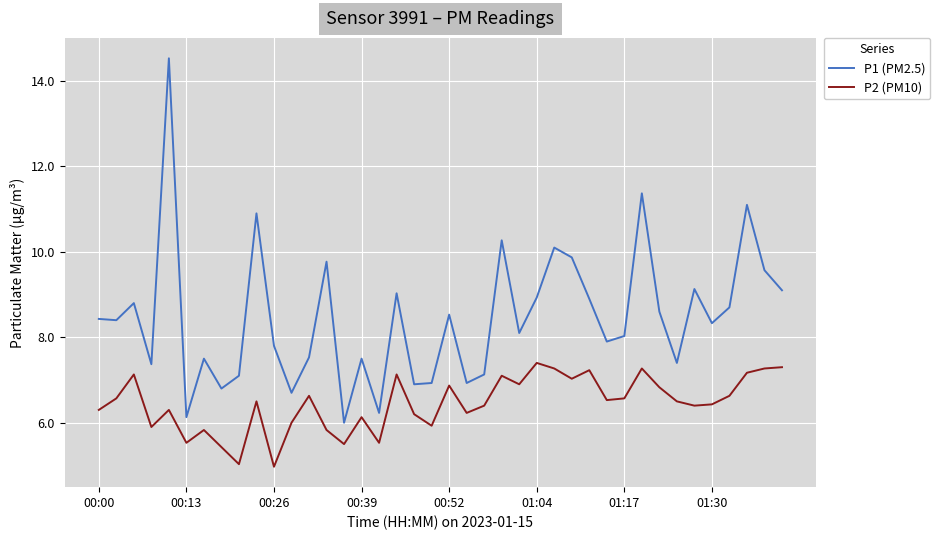

In P2 (PM10), how many points are higher than both neighbors (excluding endpoints)?

12